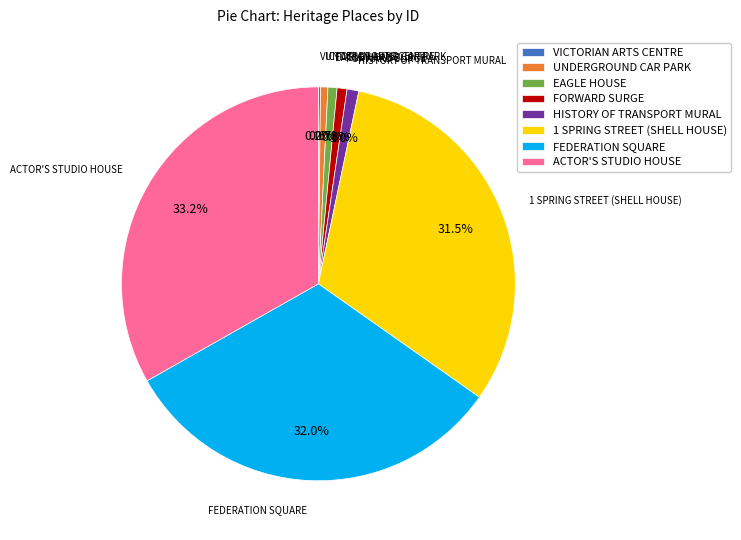

What is the largest slice in the pie chart?

ACTOR'S STUDIO HOUSE